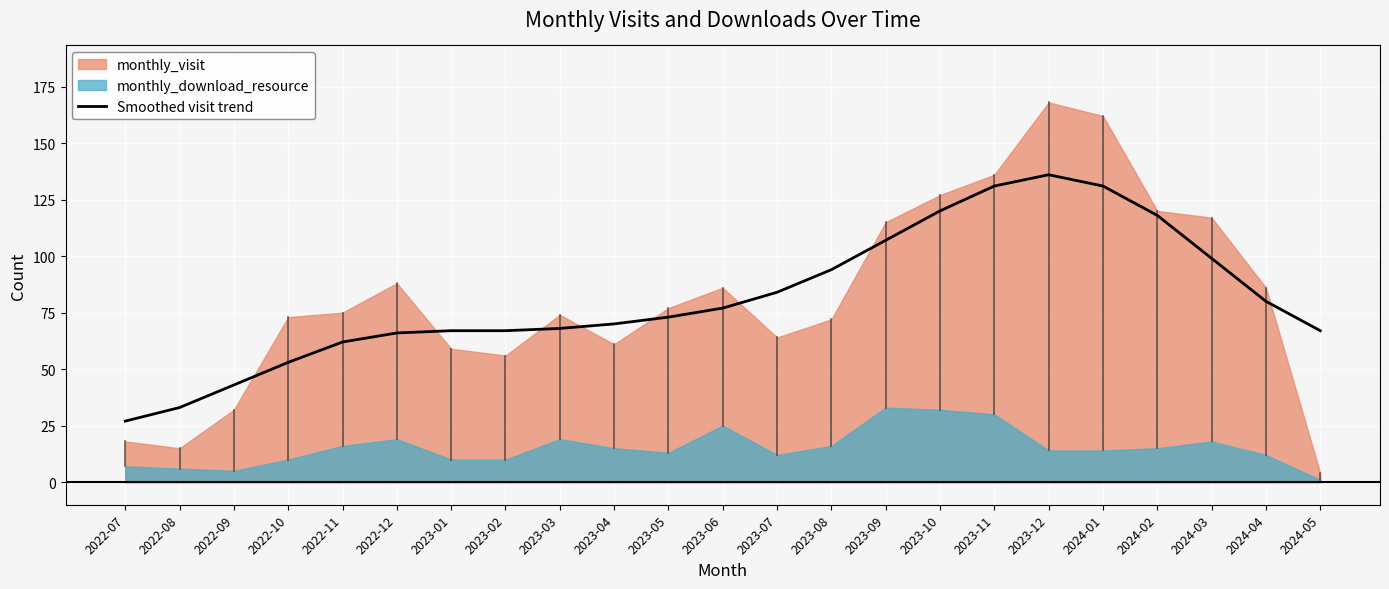

Between 2024-05 and 2024-02, which is larger?

2024-02